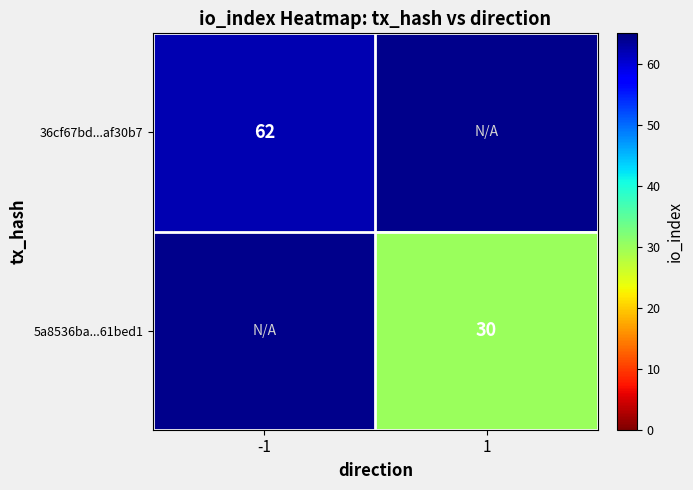

Is it true that 5a8536ba...61bed1 equals 30 at 1?

True